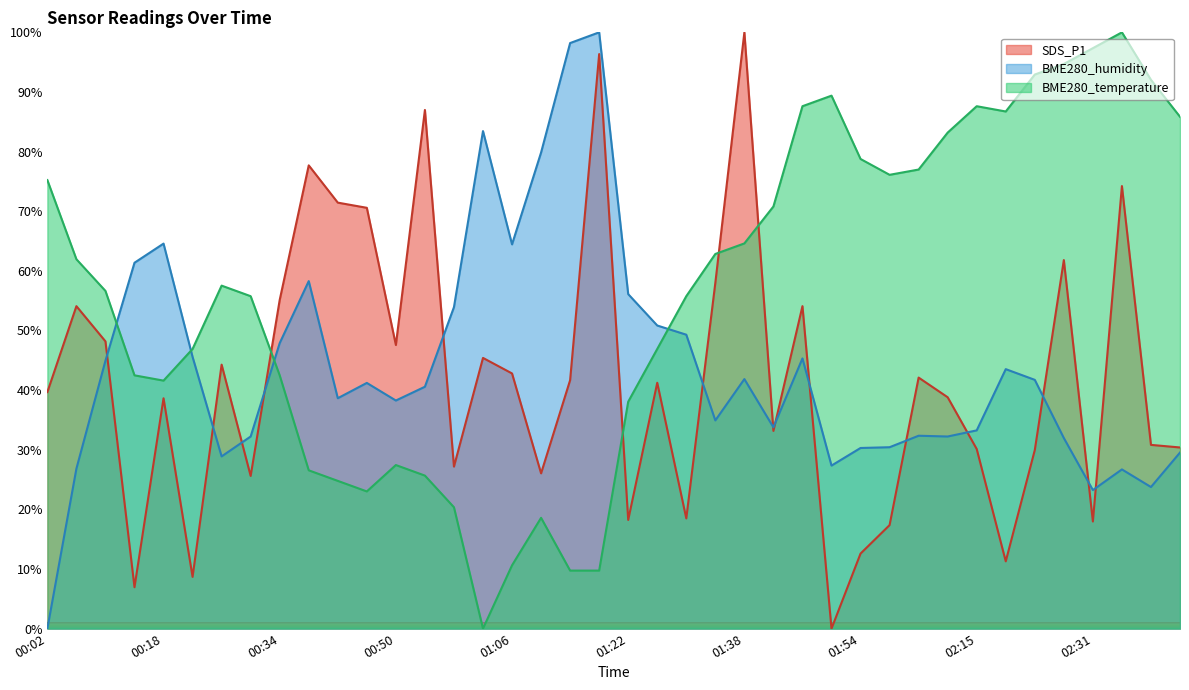

What is the value of the BME280_temperature point at the 36th from the left?

94.7